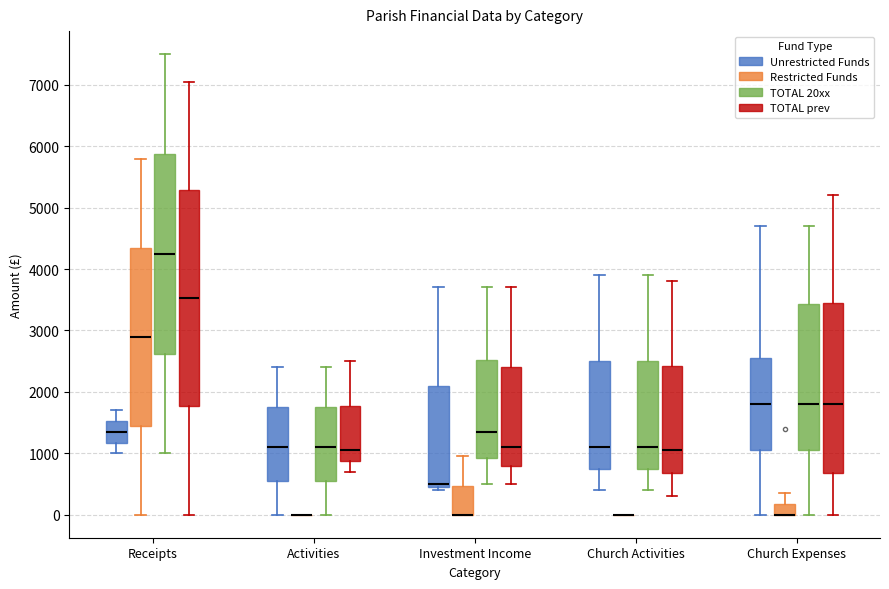

Reading left to right, transcribe this box plot: for each box, give where its median line is, the range the box spans, and where its two whiskers end, as read against the y-axis. The values are not printed on the chart, so give them approximately, as read against the axis.

Receipts (Unrestricted Funds): median 1400, box 1200 to 1500, whiskers 1000 to 1700
Receipts (Restricted Funds): median 2900, box 1500 to 4400, whiskers 0 to 5800
Receipts (TOTAL 20xx): median 4300, box 2600 to 5900, whiskers 1000 to 7500
Receipts (TOTAL prev): median 3500, box 1800 to 5300, whiskers 0 to 7100
Activities (Unrestricted Funds): median 1100, box 600 to 1800, whiskers 0 to 2400
Activities (Restricted Funds): box collapsed to a line at 0, whiskers 0 to 0
Activities (TOTAL 20xx): median 1100, box 600 to 1800, whiskers 0 to 2400
Activities (TOTAL prev): median 1100, box 900 to 1800, whiskers 700 to 2500
Investment Income (Unrestricted Funds): median 500 (just above the box's lower edge), box 500 to 2100, whiskers 400 to 3700
Investment Income (Restricted Funds): median 0 (drawn on the box's lower edge), box 0 to 500, whiskers 0 to 1000
Investment Income (TOTAL 20xx): median 1400, box 900 to 2500, whiskers 500 to 3700
Investment Income (TOTAL prev): median 1100, box 800 to 2400, whiskers 500 to 3700
Church Activities (Unrestricted Funds): median 1100, box 800 to 2500, whiskers 400 to 3900
Church Activities (Restricted Funds): box collapsed to a line at 0, whiskers 0 to 0
Church Activities (TOTAL 20xx): median 1100, box 800 to 2500, whiskers 400 to 3900
Church Activities (TOTAL prev): median 1100, box 700 to 2400, whiskers 300 to 3800
Church Expenses (Unrestricted Funds): median 1800, box 1100 to 2600, whiskers 0 to 4700
Church Expenses (Restricted Funds): median 0 (drawn on the box's lower edge), box 0 to 200, whiskers 0 to 400
Church Expenses (TOTAL 20xx): median 1800, box 1100 to 3400, whiskers 0 to 4700
Church Expenses (TOTAL prev): median 1800, box 700 to 3500, whiskers 0 to 5200